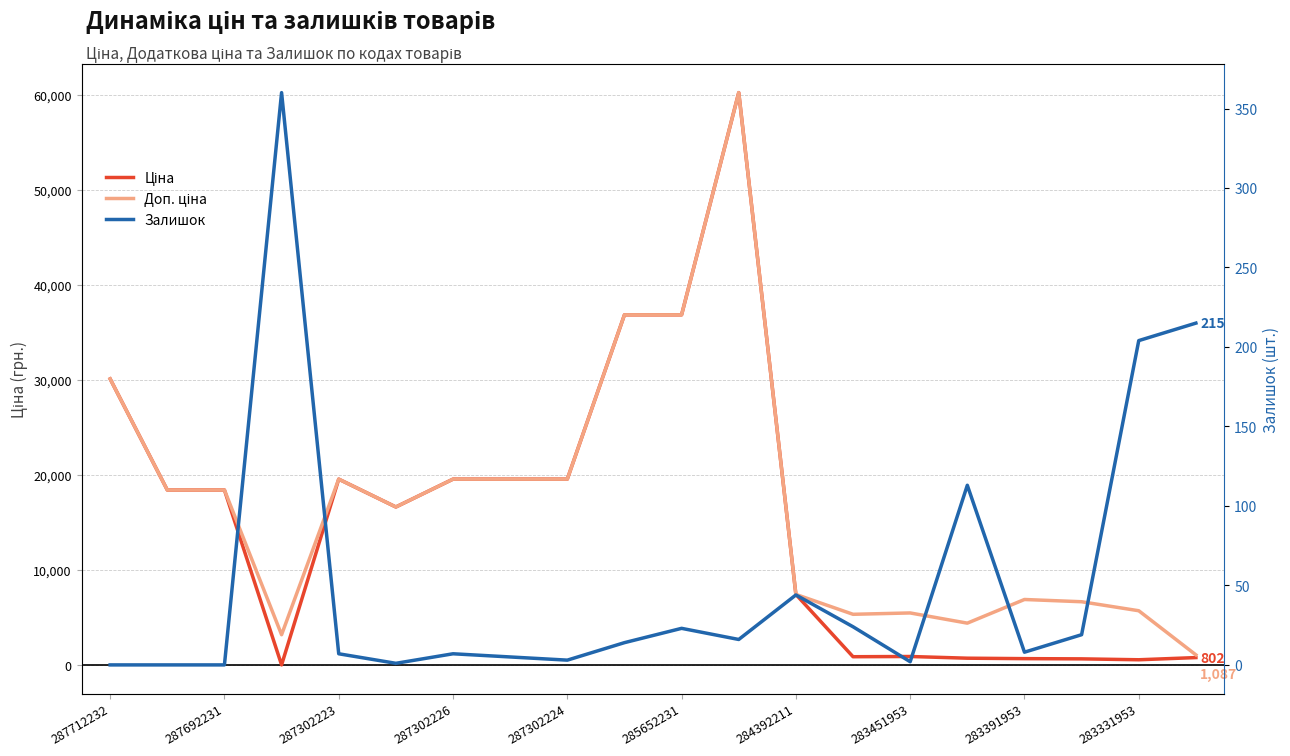

Where is Доп. ціна nearest to the value 30646?

287712232